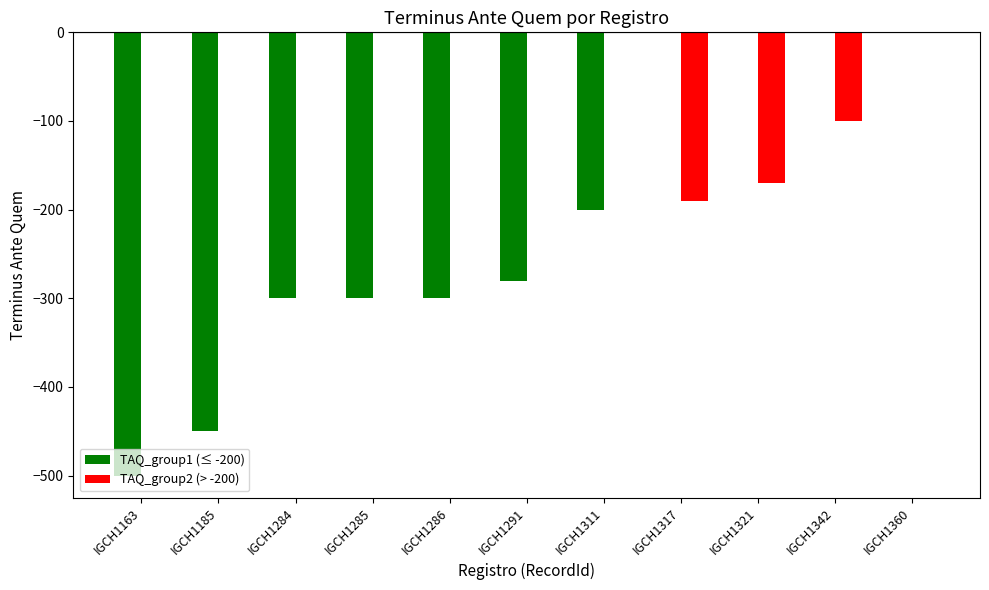

Are the bars grouped side by side (vs. stacked)?

Yes